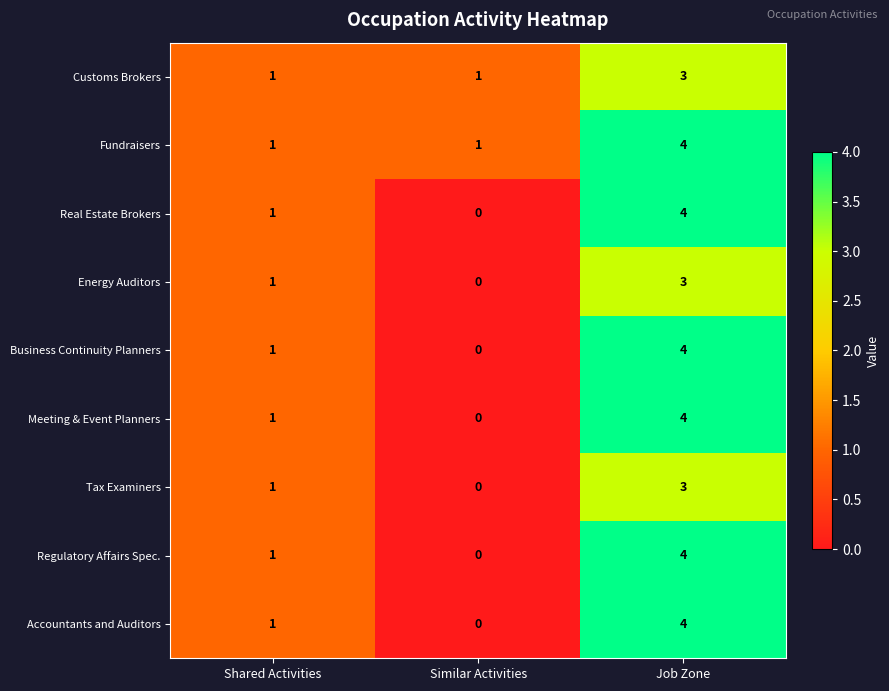

Which series has the largest total across all categories?

Fundraisers